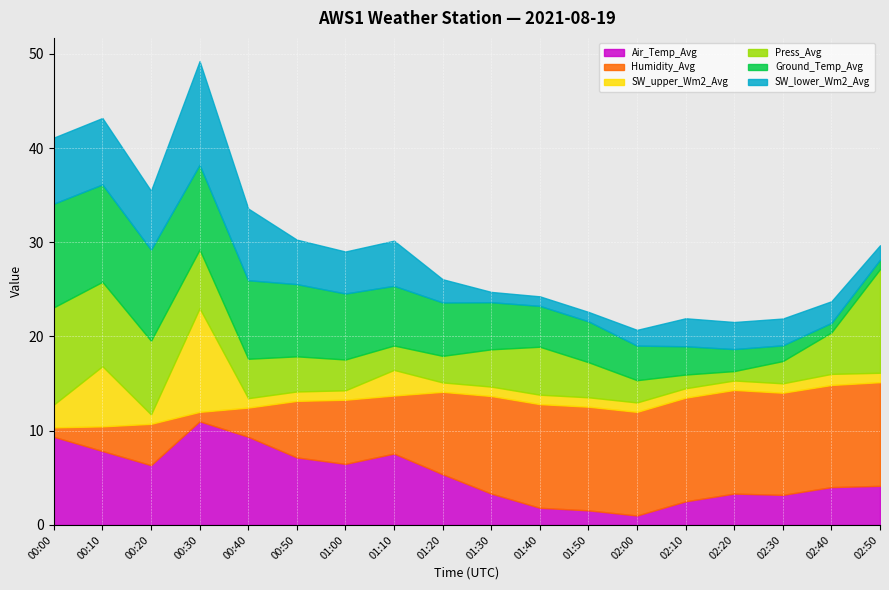

What is the label of the 3rd point from the right?

02:30